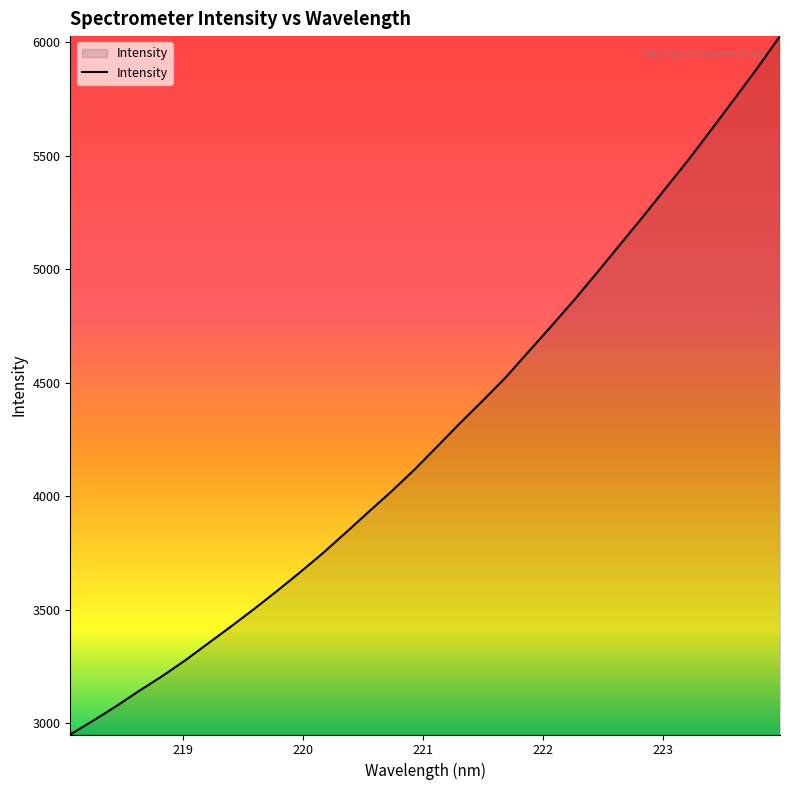

What is the maximum value shown in the chart?

6027.1